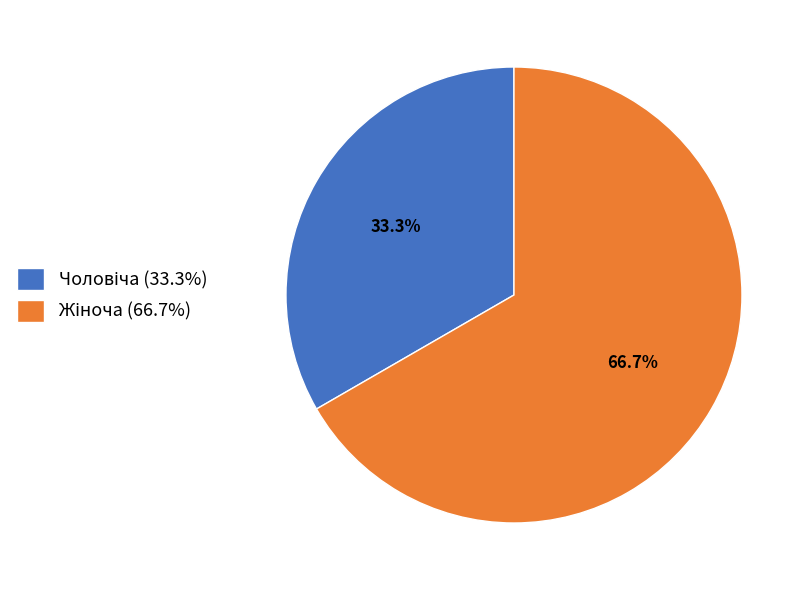

Does any single category account for the majority?

Yes